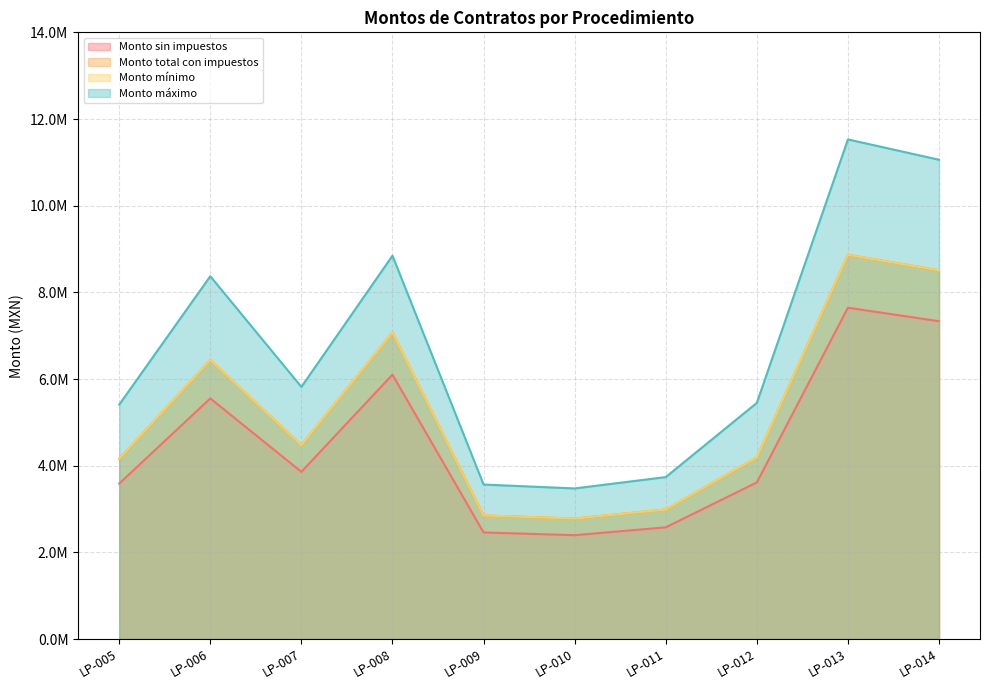

True or false: Monto sin impuestos and Monto mínimo cross at least once.

False